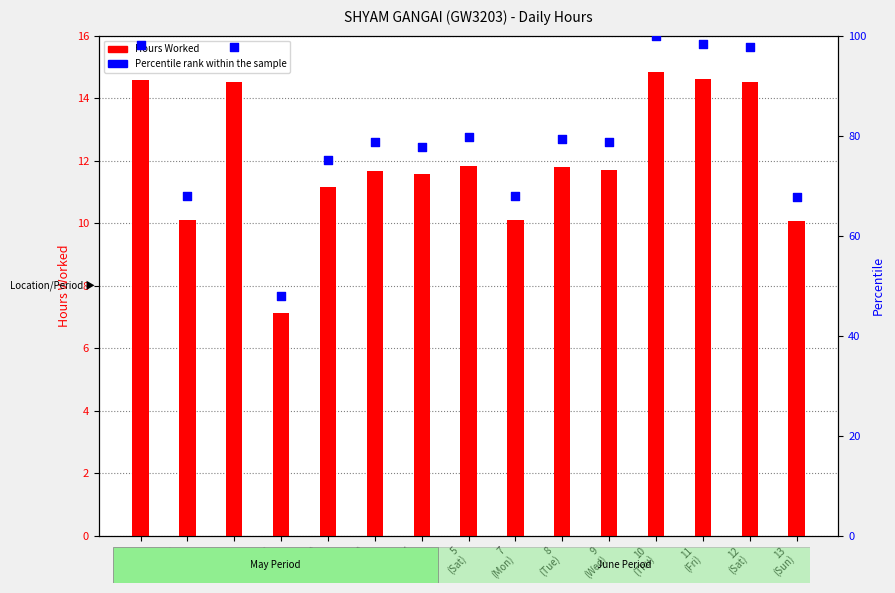

Is the value of Percentile rank within the sample at 4
(Fri) greater than the value of Hours Worked at 7
(Mon)?

Yes